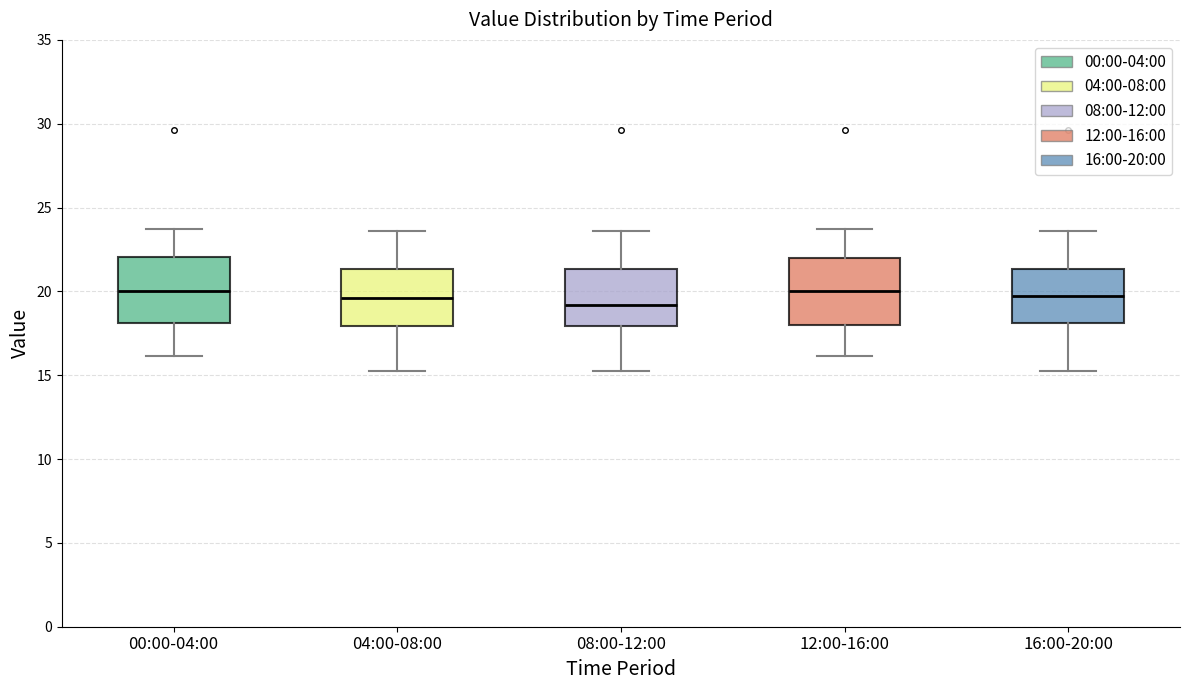

Reading left to right, transcribe this box plot: for each box, give where its median line is, the range the box spans, and where its two whiskers end, as read against the y-axis. The values are not printed on the chart, so give them approximately, as read against the axis.

00:00-04:00: median 20.0, box 18.0 to 22.0, whiskers 16.0 to 23.5
04:00-08:00: median 19.5, box 18.0 to 21.5, whiskers 15.5 to 23.5
08:00-12:00: median 19.0, box 18.0 to 21.5, whiskers 15.5 to 23.5
12:00-16:00: median 20.0, box 18.0 to 22.0, whiskers 16.0 to 23.5
16:00-20:00: median 19.5, box 18.0 to 21.5, whiskers 15.5 to 23.5